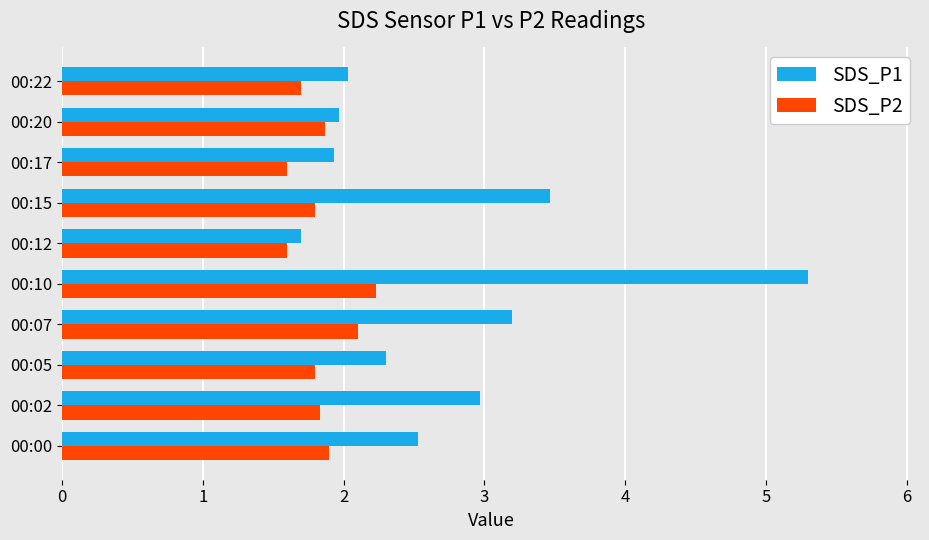

Is it true that SDS_P2 equals 1.6 at 00:17?

True